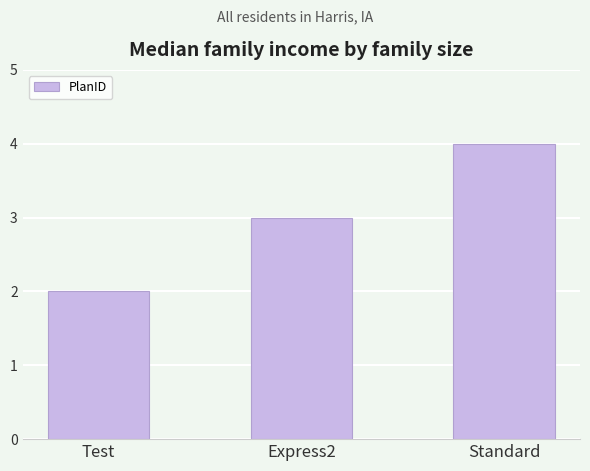

What is the smallest value displayed?

2